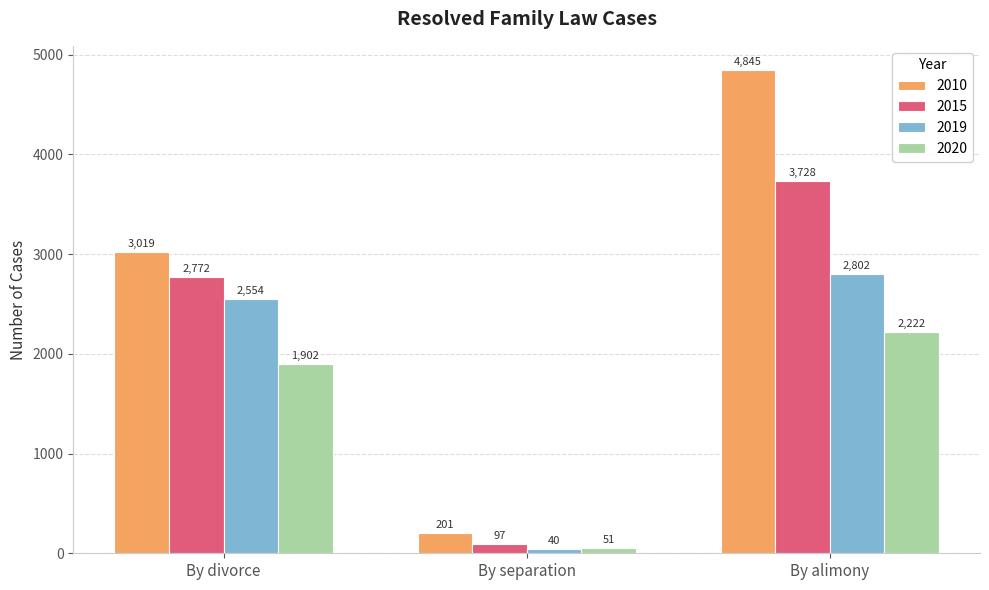

What is the difference between the highest and lowest values at By divorce?

1117